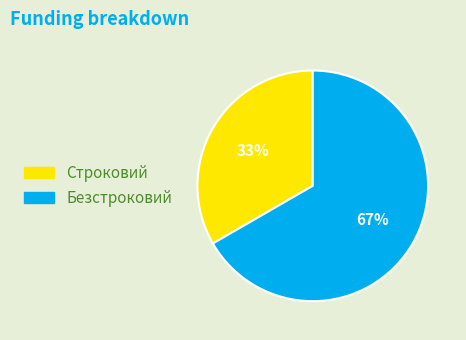

Which category has the smallest portion of the pie?

Строковий